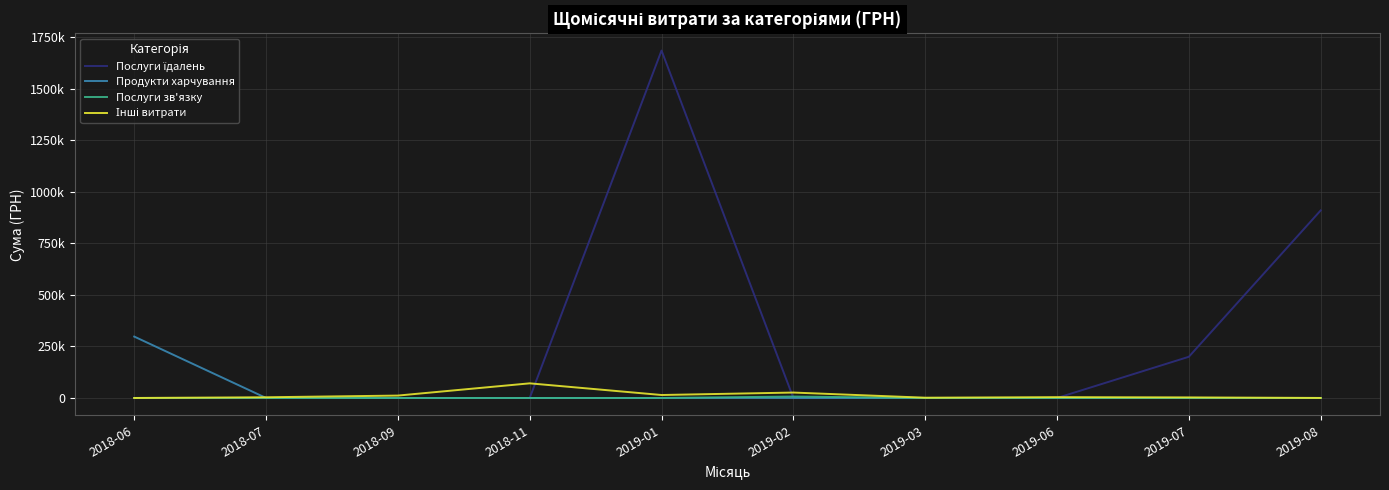

Does the chart have visible grid lines?

Yes